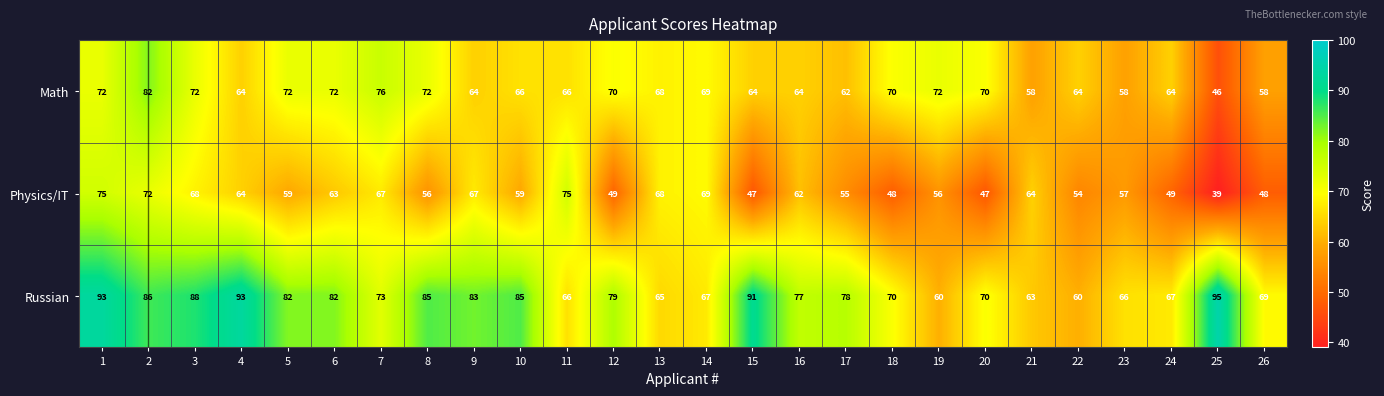

What is the spread (max minus min) of values at 17?

23